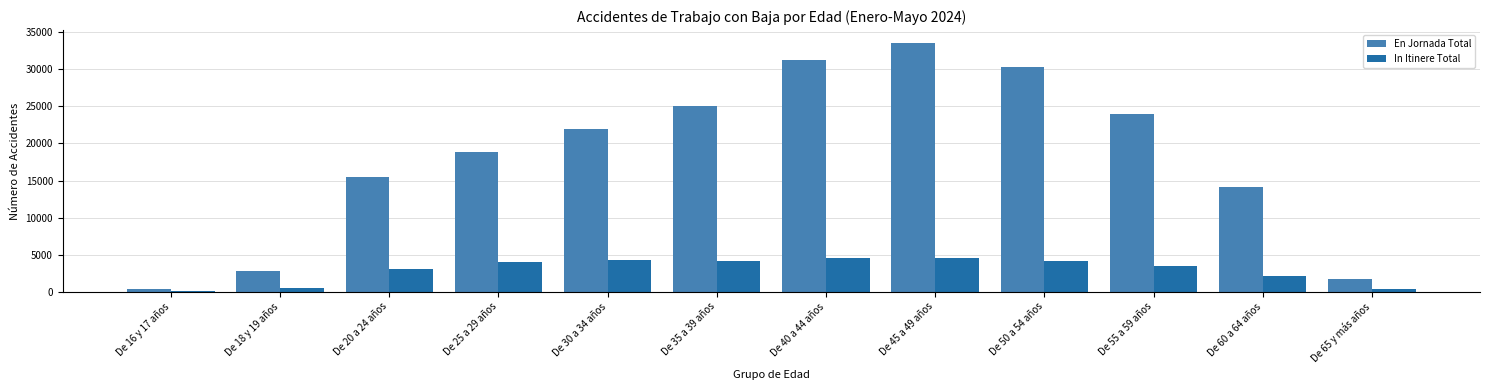

Which series changed the most between De 20 a 24 años and De 25 a 29 años?

En Jornada Total